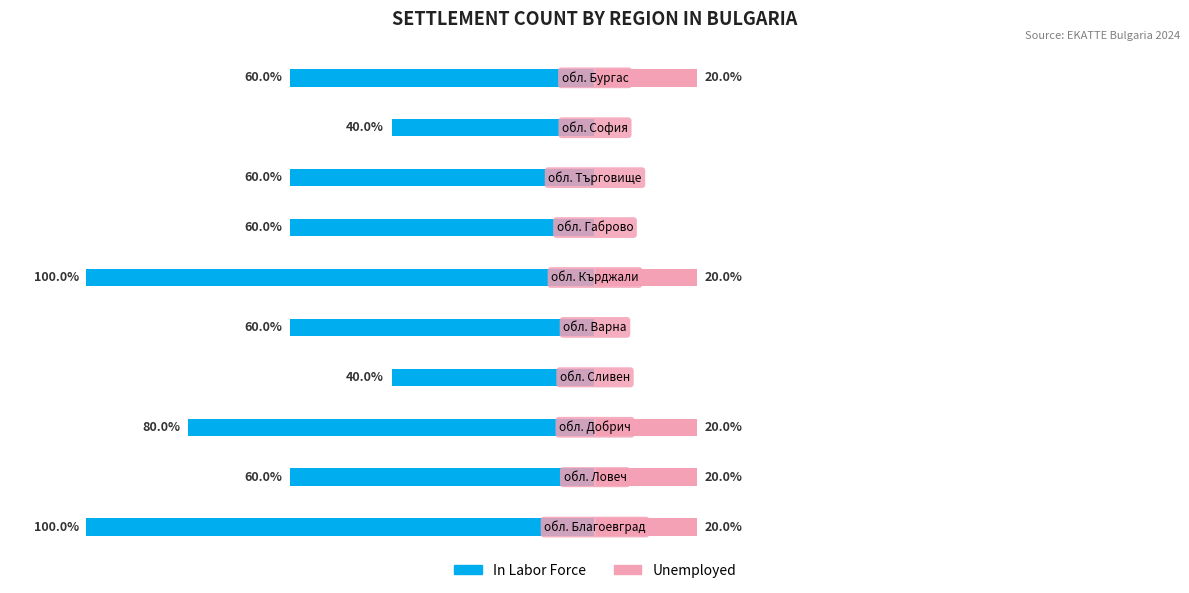

Count the Unemployed values in the range 0 to 20.

10